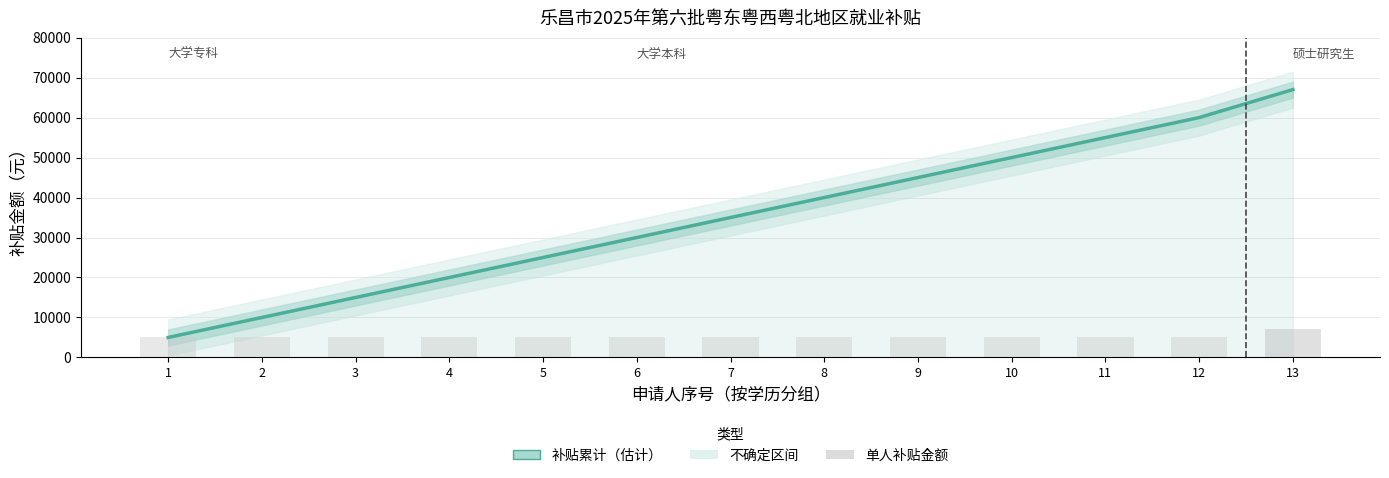

Which label corresponds to the largest value in the chart?

13